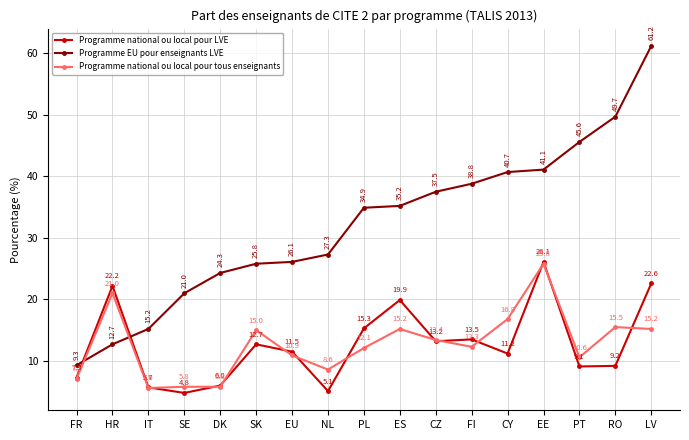

True or false: Programme EU pour enseignants LVE has more than 2 points higher than both neighbors.

False